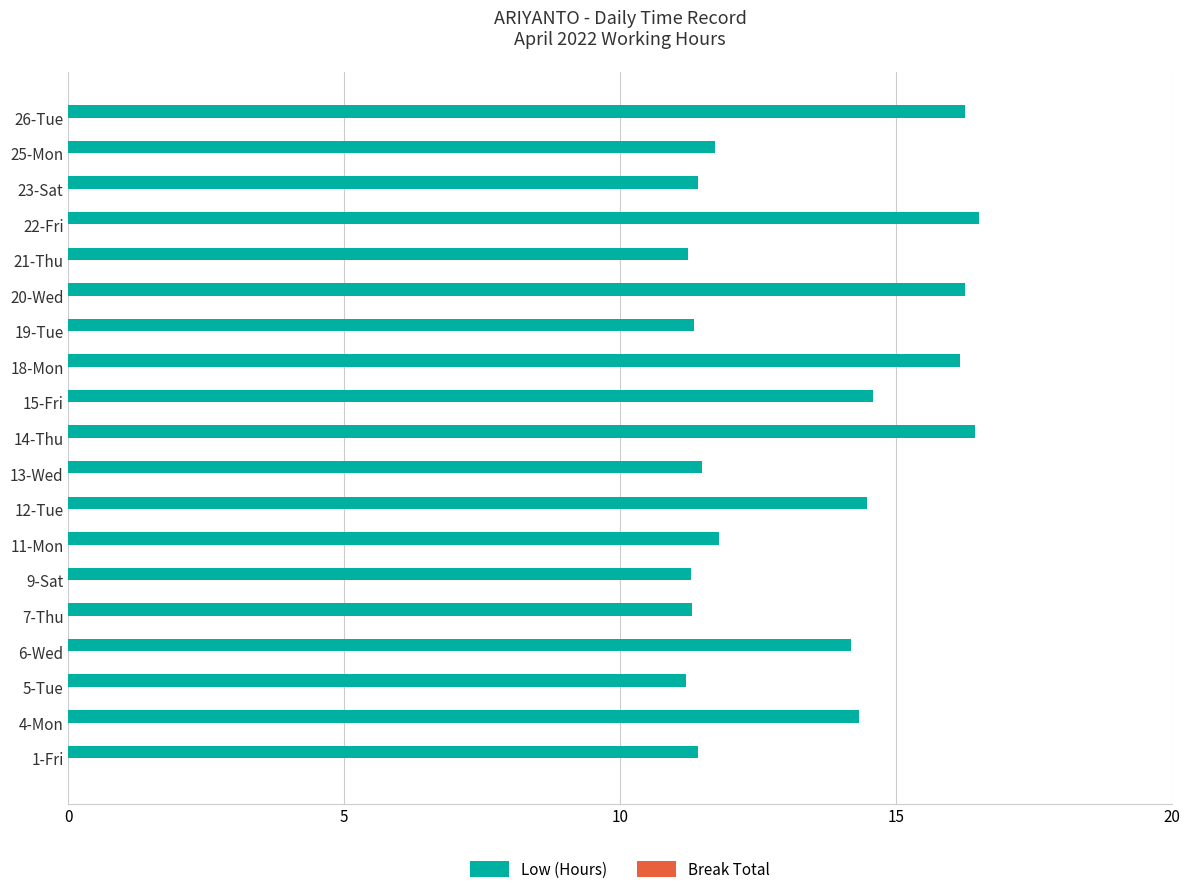

The value at 13-Wed is 11.5. True or false?

True